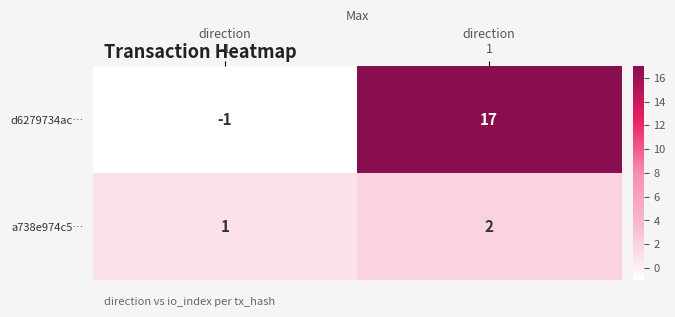

Rank the series by their average value, from lowest to highest.

a738e974c5…, d6279734ac…